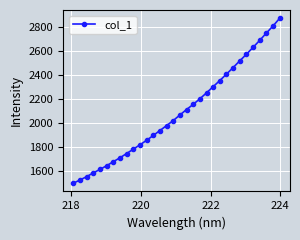

What is the value of the 30th point from the left?

2747.6